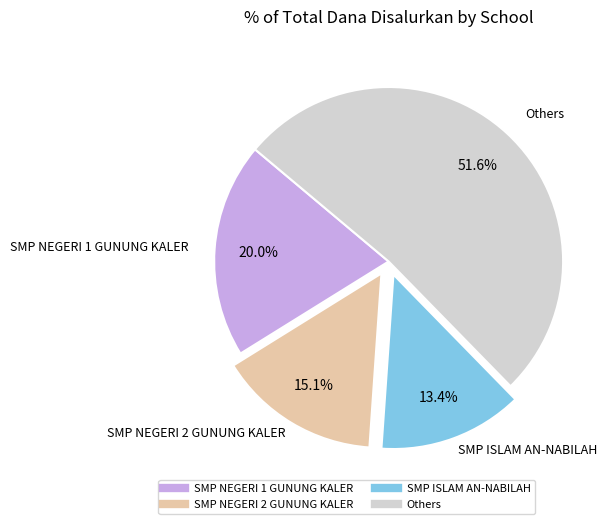

Is the sum of SMP ISLAM AN-NABILAH and SMP NEGERI 1 GUNUNG KALER greater than half?

No